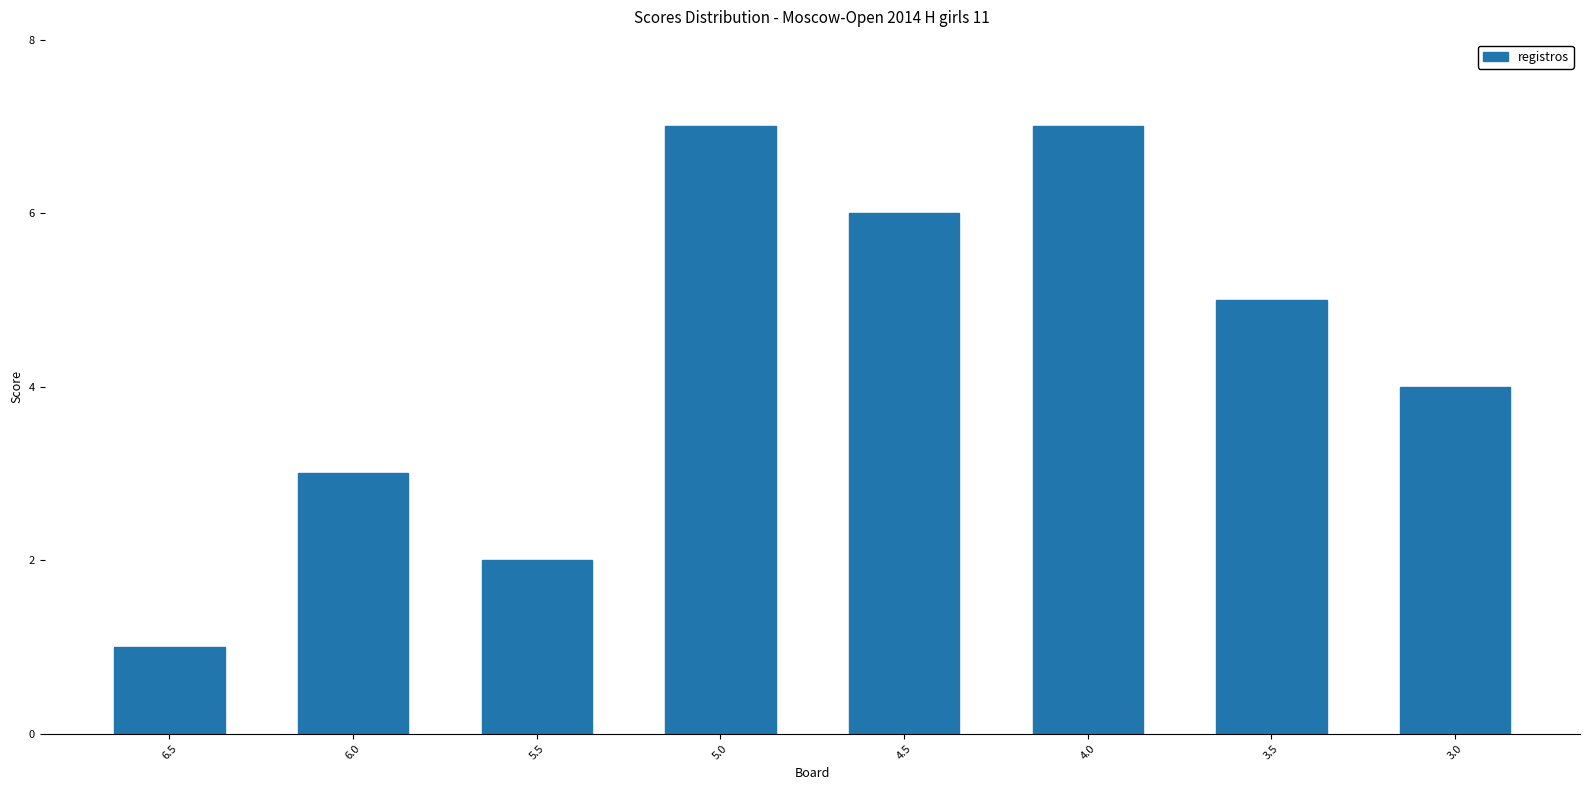

At which category does the chart reach its minimum across all series?

6.5